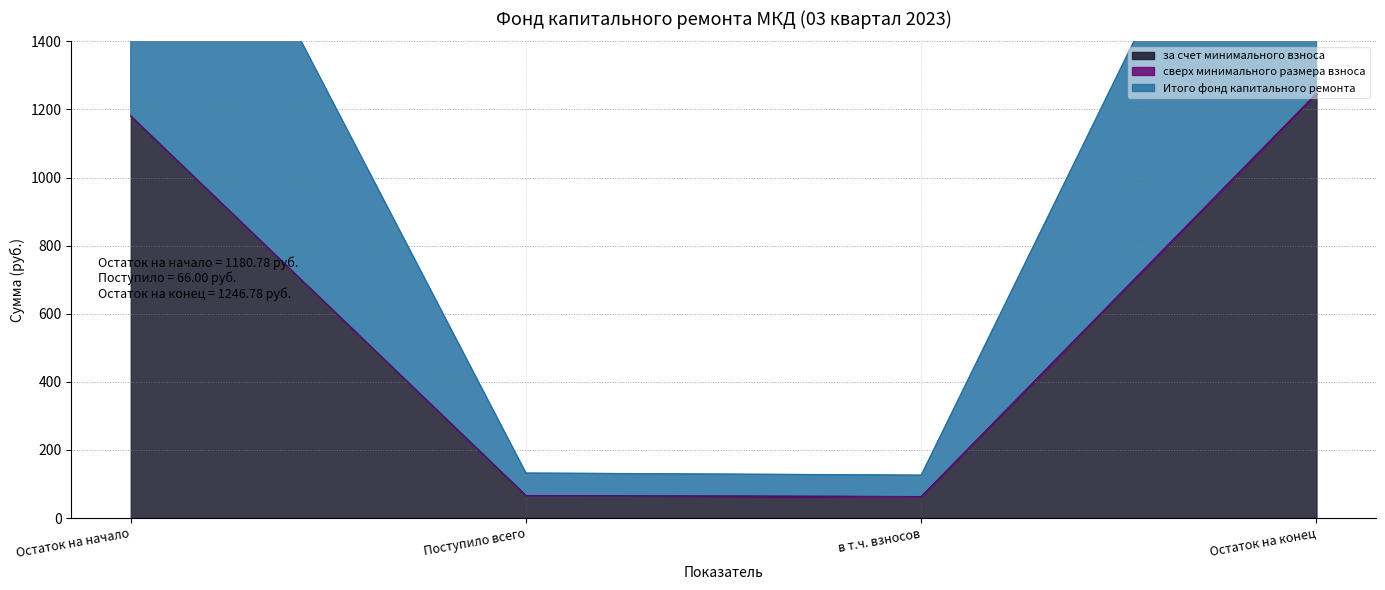

Which category has the highest value across all series?

Остаток на конец